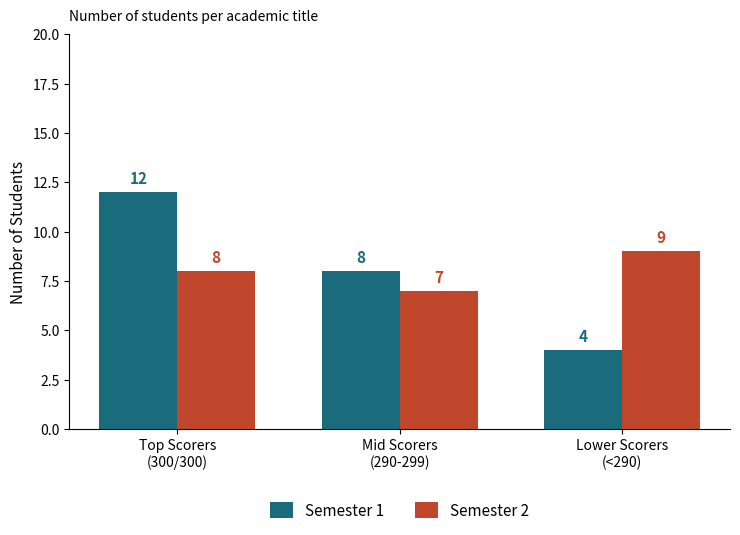

At Mid Scorers
(290-299), list the series in order from smallest to largest.

Semester 2, Semester 1